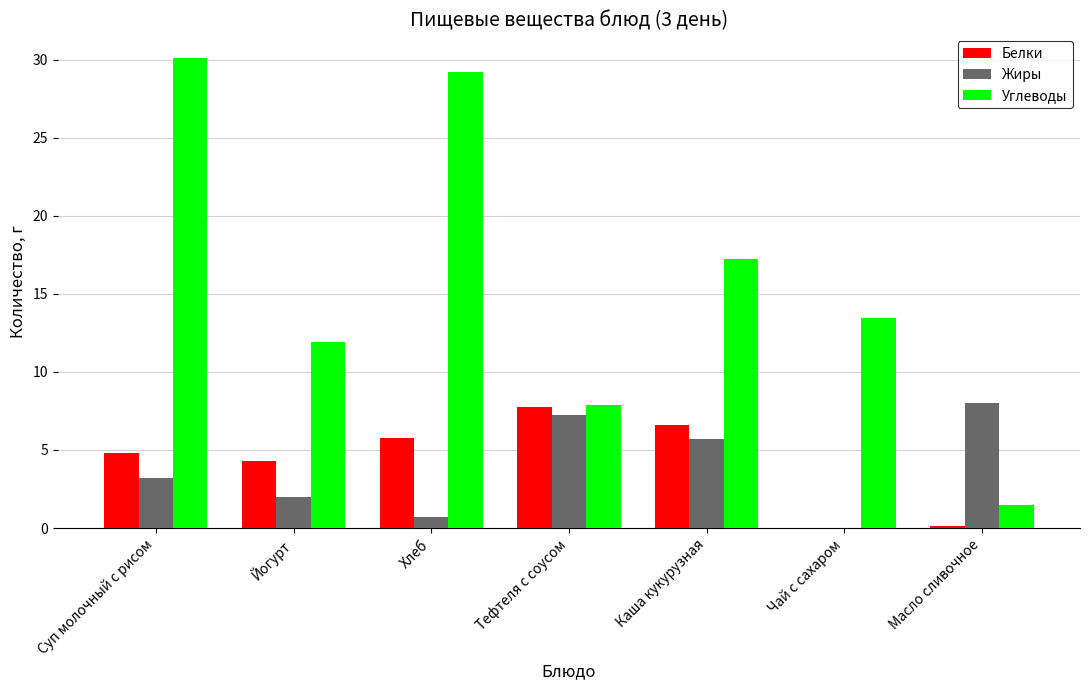

What is the average value of the Углеводы series?

15.9